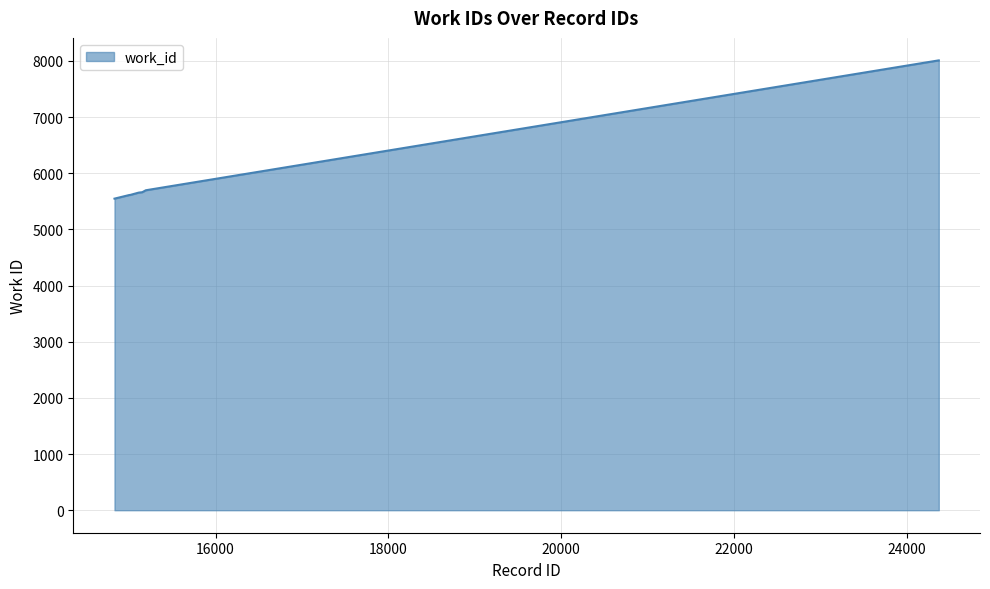

What is the smallest value displayed?

5549